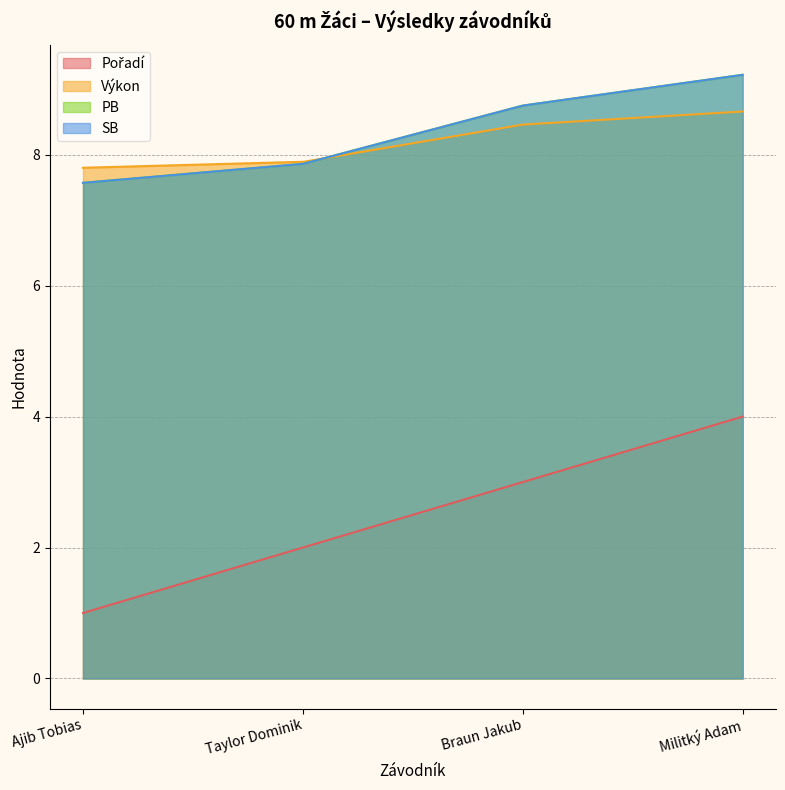

How many series are shown in this chart?

4